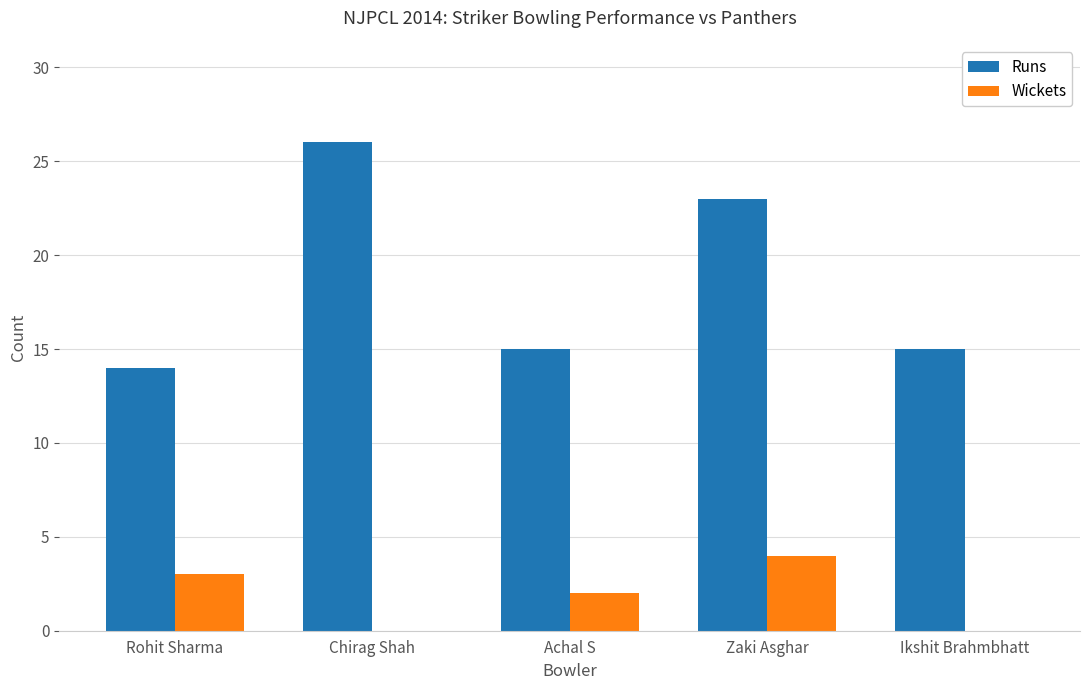

Count the number of data series in this chart.

2